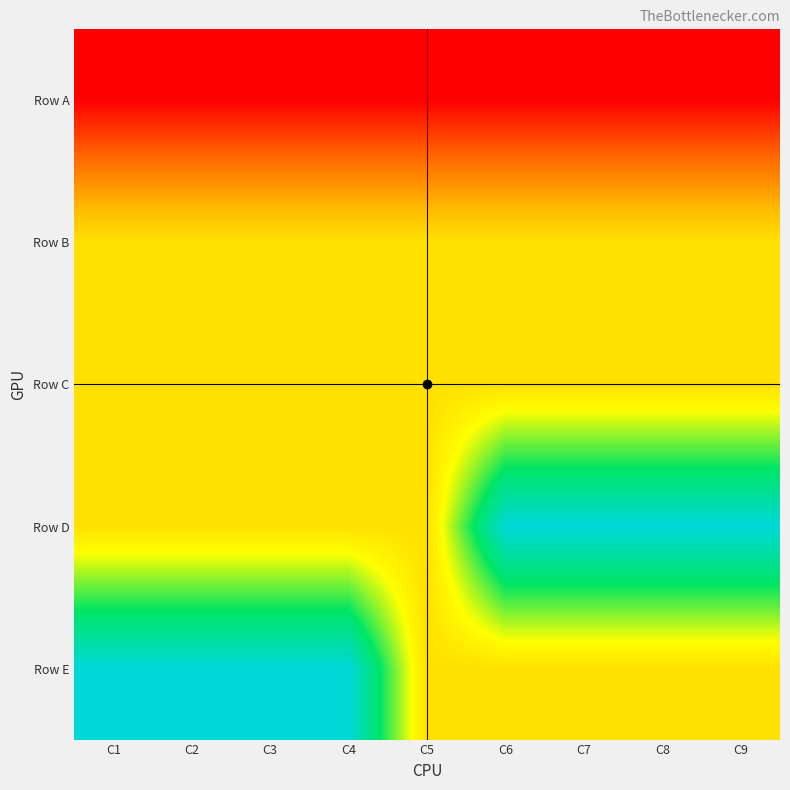

Reading left to right, what are all the values shown in this chart?

Row A: C1=26826484	C2=26826485	C3=26826486	C4=26826487	C5=26826488	C6=26826489	C7=26826490	C8=26826491	C9=26826492
Row B: C1=28582456	C2=28582457	C3=28582458	C4=28582459	C5=28582460	C6=28582461	C7=28582462	C8=28582463	C9=28582464
Row C: C1=28582465	C2=28582466	C3=28582467	C4=28582468	C5=28582469	C6=28582470	C7=28582471	C8=28582472	C9=28582473
Row D: C1=28582474	C2=28582475	C3=28582476	C4=28582477	C5=28582478	C6=30289430	C7=30289431	C8=30289432	C9=30289433
Row E: C1=30289442	C2=30289443	C3=30289431	C4=30289430	C5=28582478	C6=28582477	C7=28582476	C8=28582475	C9=28582474